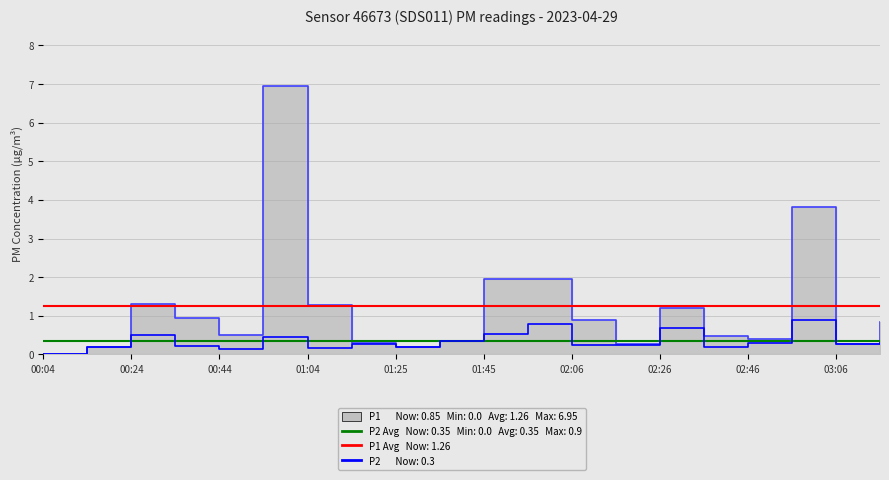

True or false: P1 and P2 intersect in this chart.

False